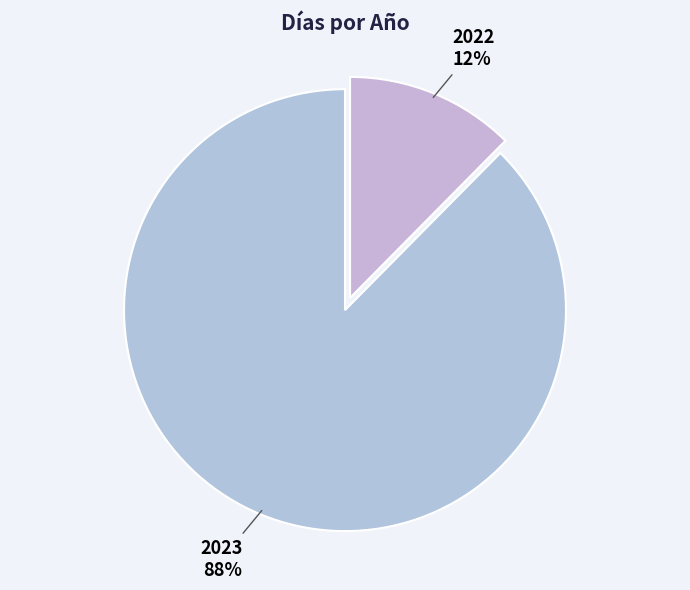

Do 2022 and 2023 together represent more than half of the pie?

Yes